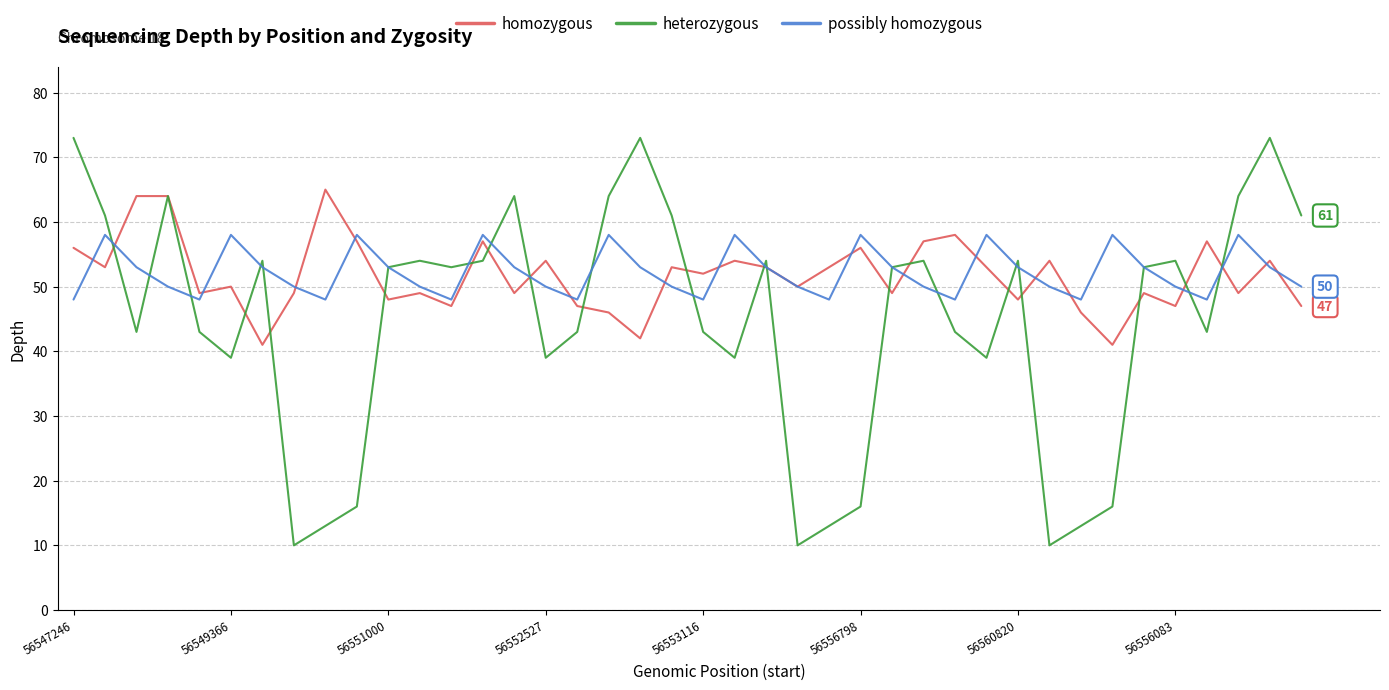

Reading right to left, extract all data points from this chart.

homozygous: 47	54	49	57	47	49	41	46	54	48	53	58	57	49	56	53	50	53	54	52	53	42	46	47	54	49	57	47	49	48	57	65	49	41	50	49	64	64	53	56
heterozygous: 61	73	64	43	54	53	16	13	10	54	39	43	54	53	16	13	10	54	39	43	61	73	64	43	39	64	54	53	54	53	16	13	10	54	39	43	64	43	61	73
possibly homozygous: 50	53	58	48	50	53	58	48	50	53	58	48	50	53	58	48	50	53	58	48	50	53	58	48	50	53	58	48	50	53	58	48	50	53	58	48	50	53	58	48